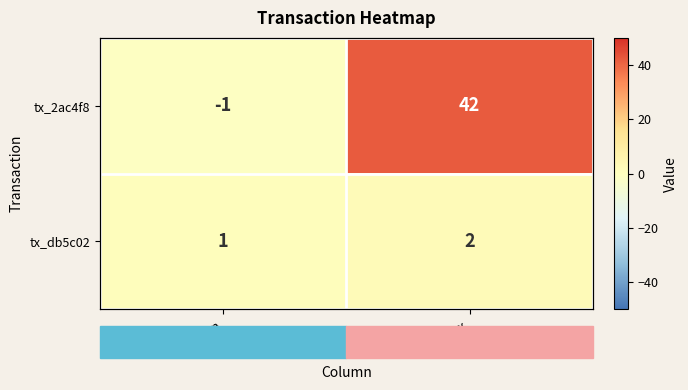

The value of tx_2ac4f8 at io_index is 42. True or false?

True